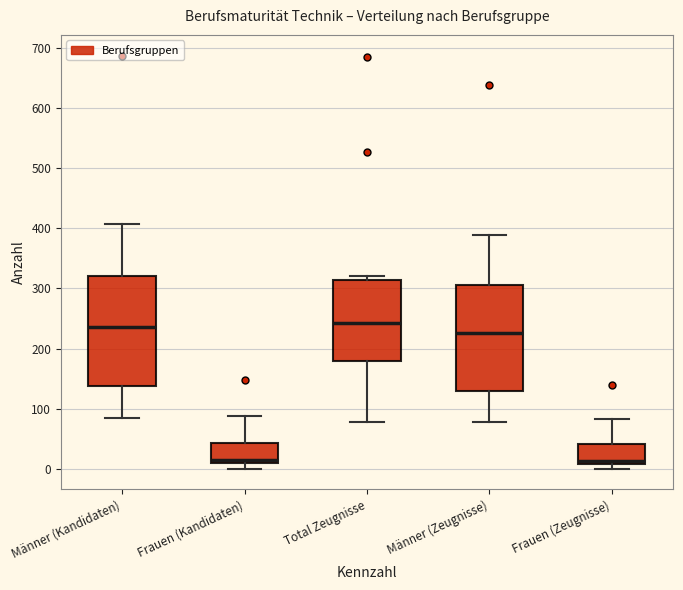

Where does the upper whisker of the box for Frauen (Zeugnisse) end on the y-axis? The values are not printed on the chart, so give them approximately, as read against the axis.

80